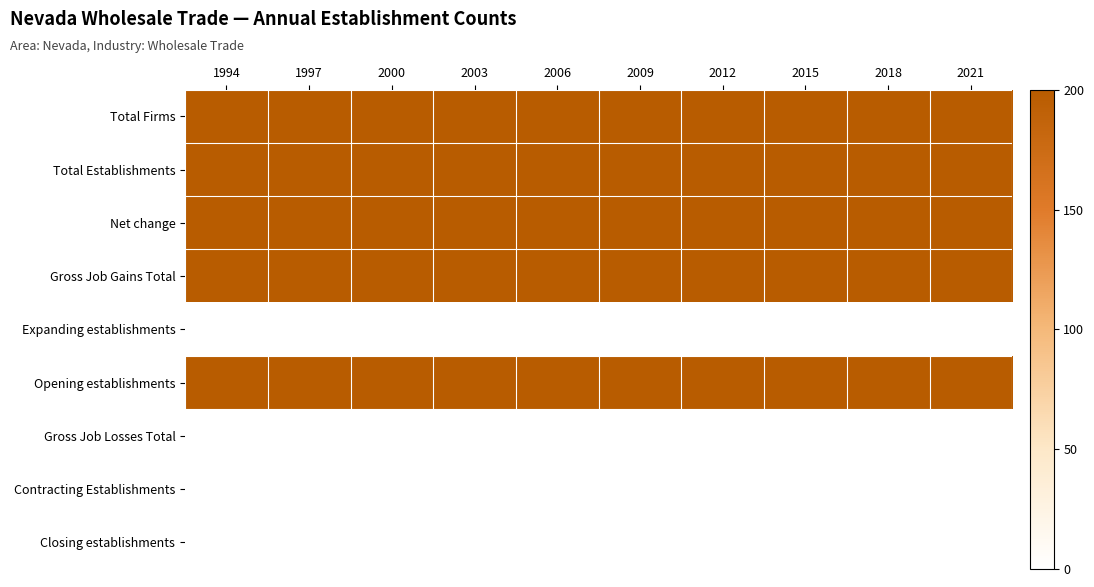

Reading left to right, list all the values displayed in this chart.

Total Firms: 1994=200	1997=200	2000=200	2003=200	2006=200	2009=200	2012=200	2015=200	2018=200	2021=200
Total Establishments: 1994=200	1997=200	2000=200	2003=200	2006=200	2009=200	2012=200	2015=200	2018=200	2021=200
Net change: 1994=200	1997=200	2000=200	2003=200	2006=200	2009=200	2012=200	2015=200	2018=200	2021=200
Gross Job Gains Total: 1994=200	1997=200	2000=200	2003=200	2006=200	2009=200	2012=200	2015=200	2018=200	2021=200
Expanding establishments: 1994=0	1997=0	2000=0	2003=0	2006=0	2009=0	2012=0	2015=0	2018=0	2021=0
Opening establishments: 1994=200	1997=200	2000=200	2003=200	2006=200	2009=200	2012=200	2015=200	2018=200	2021=200
Gross Job Losses Total: 1994=0	1997=0	2000=0	2003=0	2006=0	2009=0	2012=0	2015=0	2018=0	2021=0
Contracting Establishments: 1994=0	1997=0	2000=0	2003=0	2006=0	2009=0	2012=0	2015=0	2018=0	2021=0
Closing establishments: 1994=0	1997=0	2000=0	2003=0	2006=0	2009=0	2012=0	2015=0	2018=0	2021=0